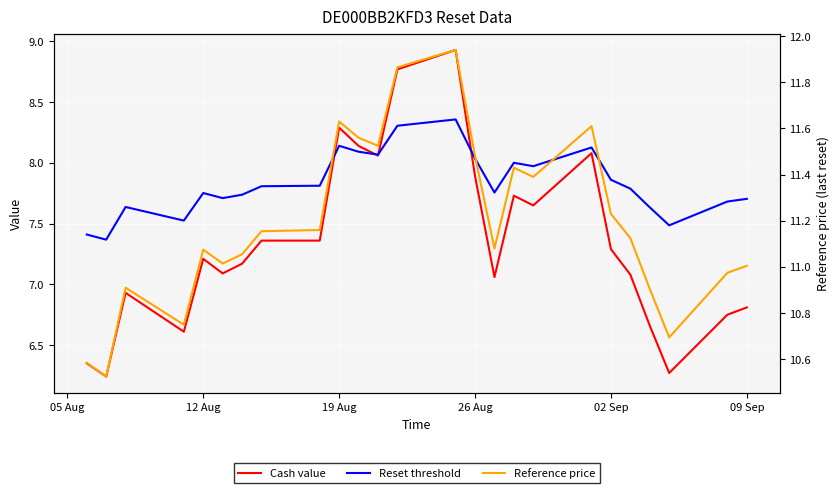

How many lines are shown in the chart?

3